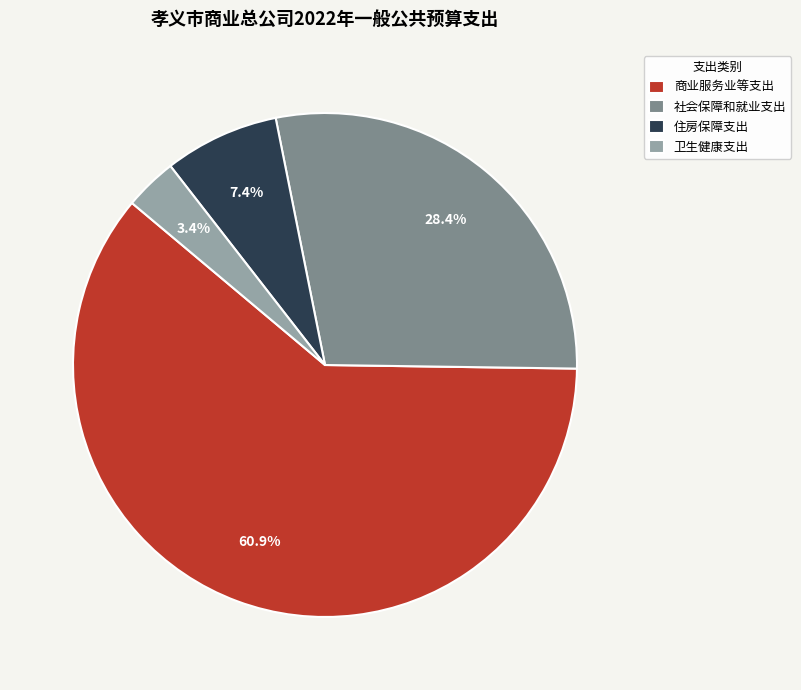

Which slice is the largest?

商业服务业等支出